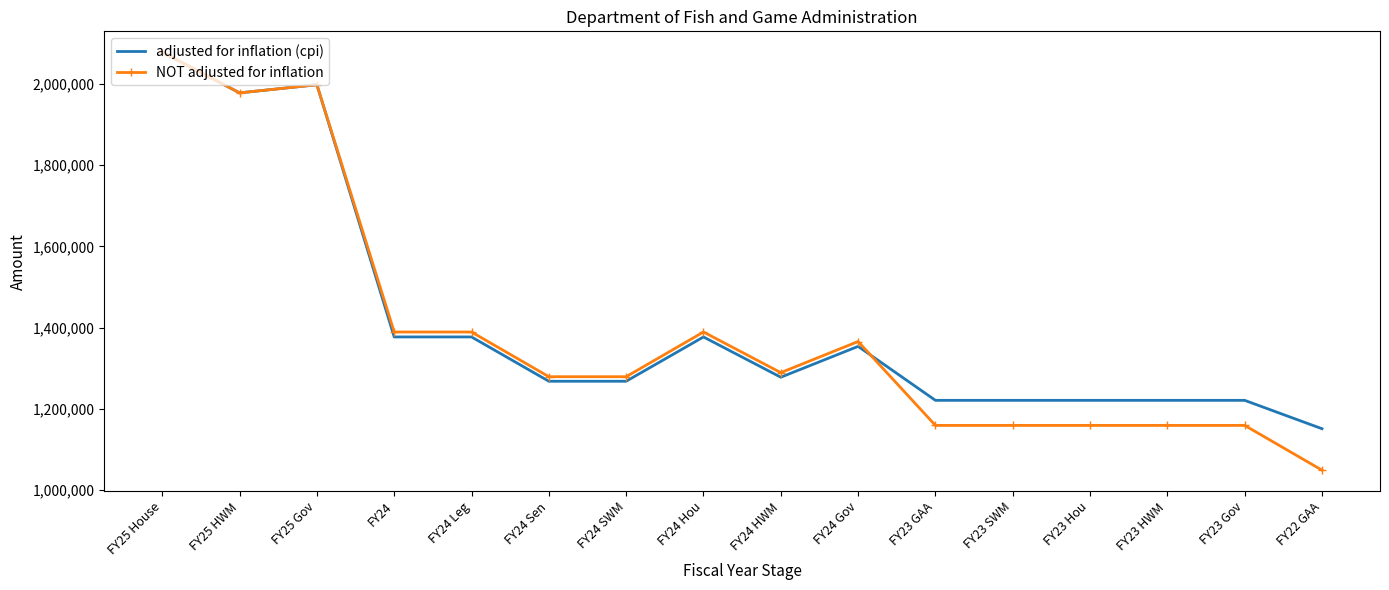

What is the difference between the maximum and minimum values in the adjusted for inflation (cpi) series?

926472